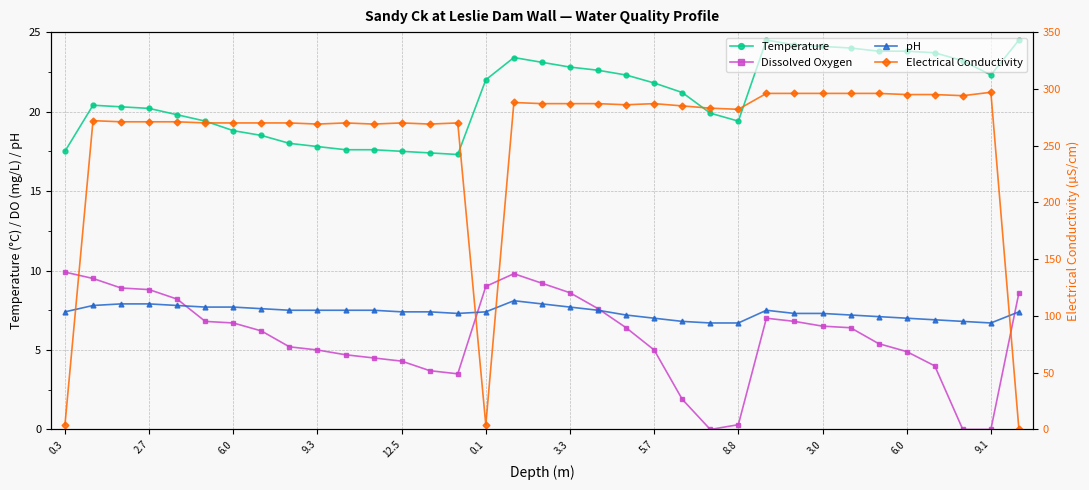

Is it true that Dissolved Oxygen equals 5.4 at 16?

False